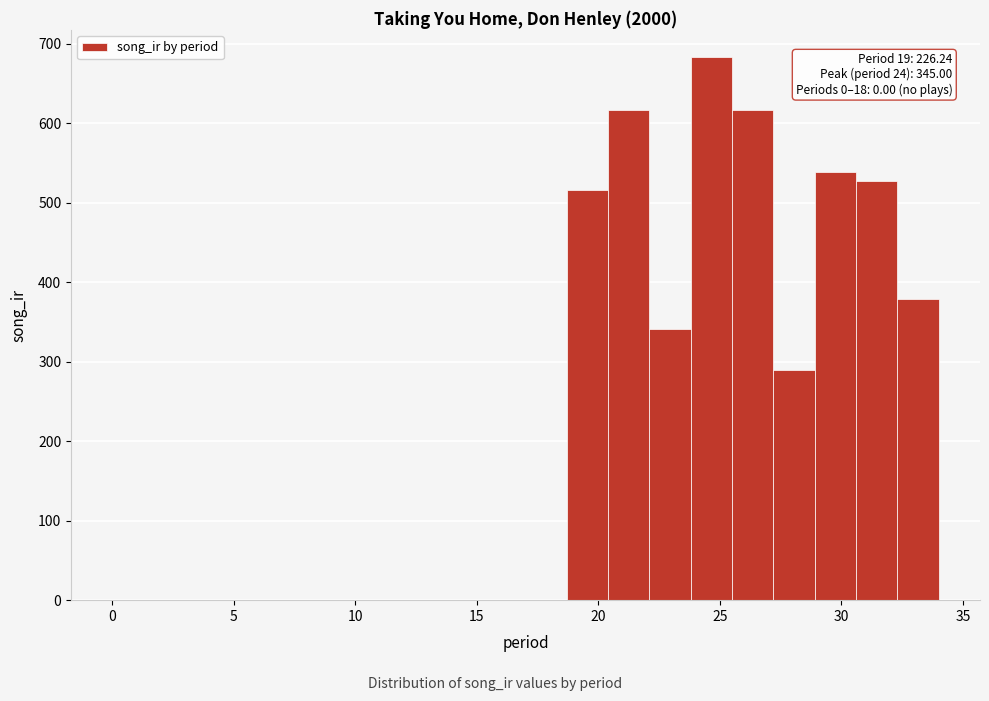

Around what value on the x-axis is the tallest bar? Give the approximate position of its centre, as read against the axis.

24.5